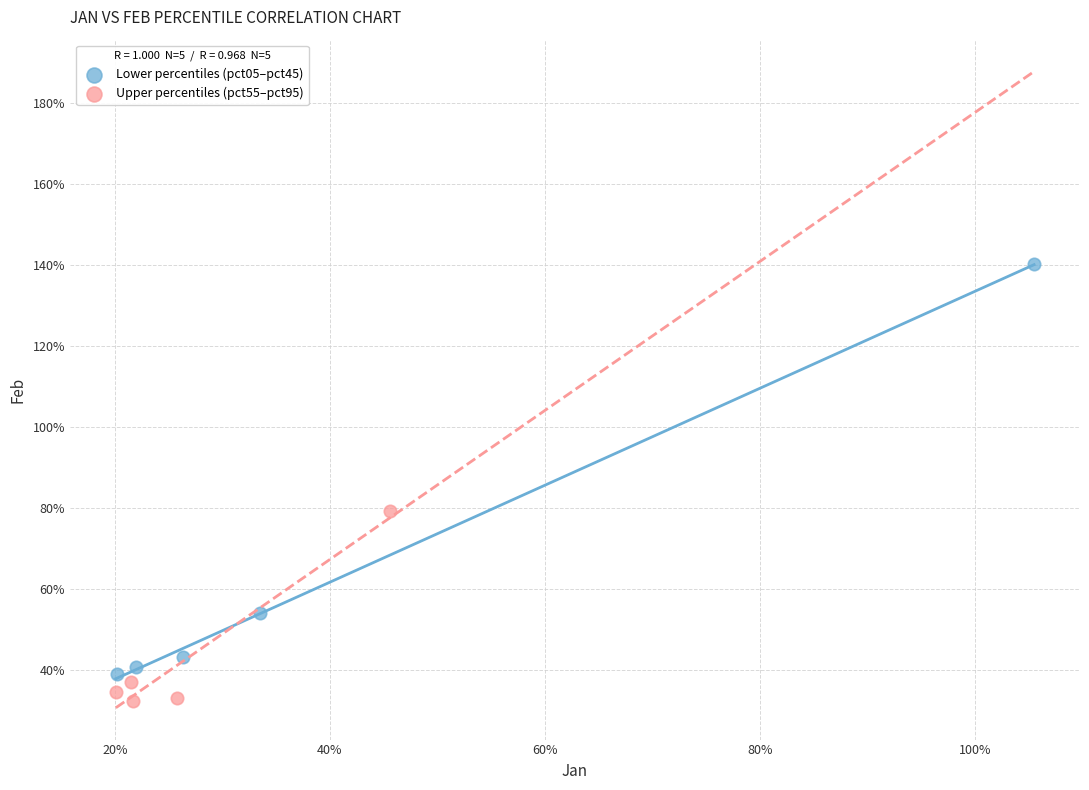

Which series contains the lowest Y value?

Upper percentiles (pct55–pct95)